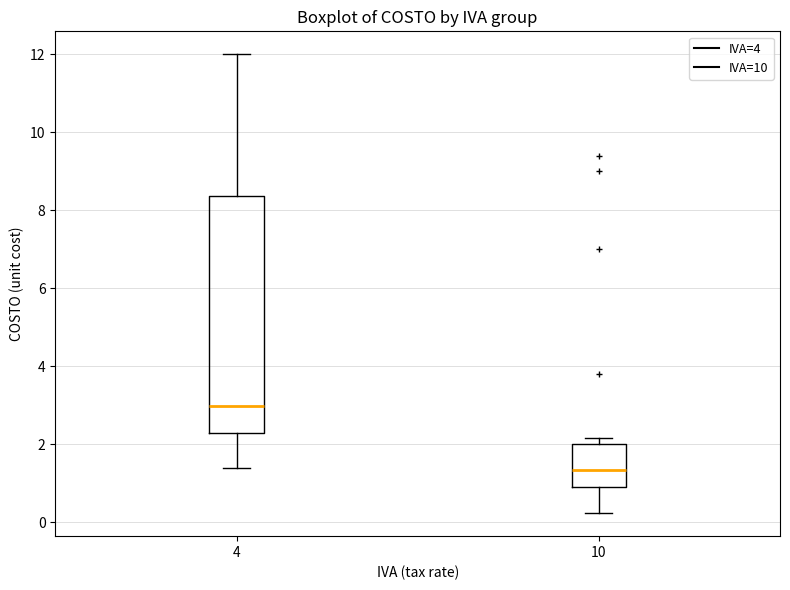

Where is the upper edge of the box at x = 10 on the y-axis? The values are not printed on the chart, so give them approximately, as read against the axis.

2.0